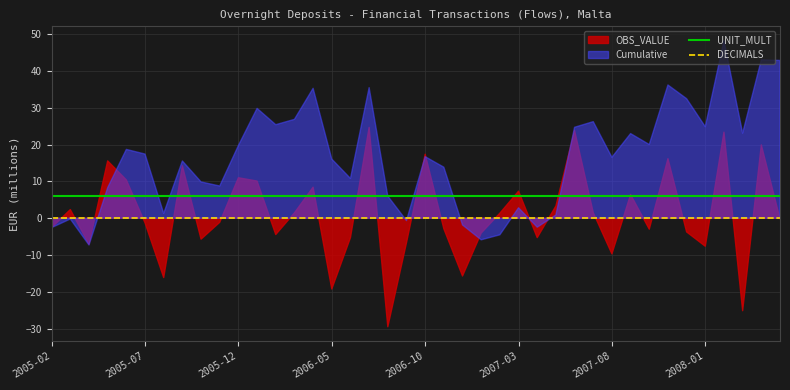

True or false: DECIMALS and UNIT_MULT intersect in this chart.

False